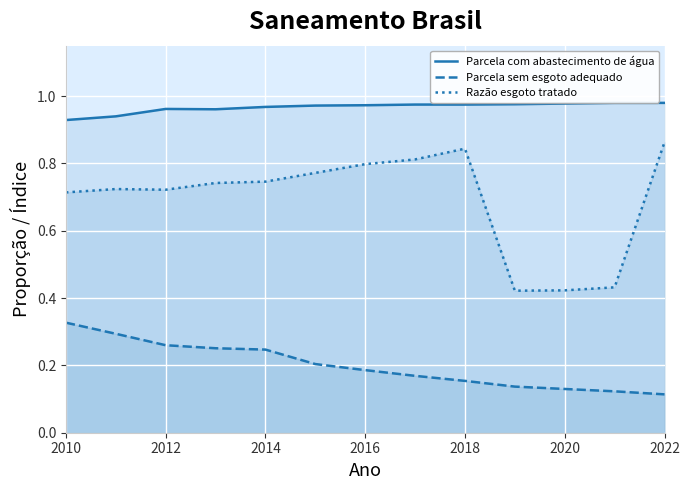

What is the value of the Parcela sem esgoto adequado point at the 11th from the left?

0.1